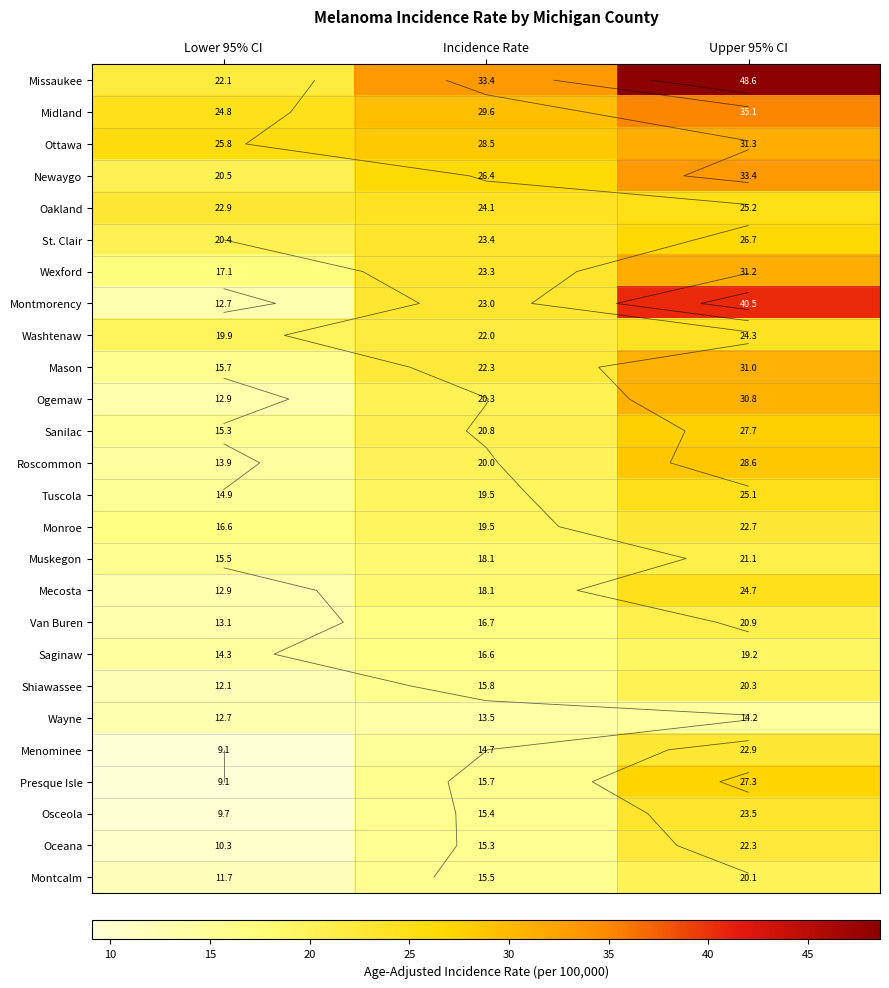

What is the maximum value shown in the chart?

48.6